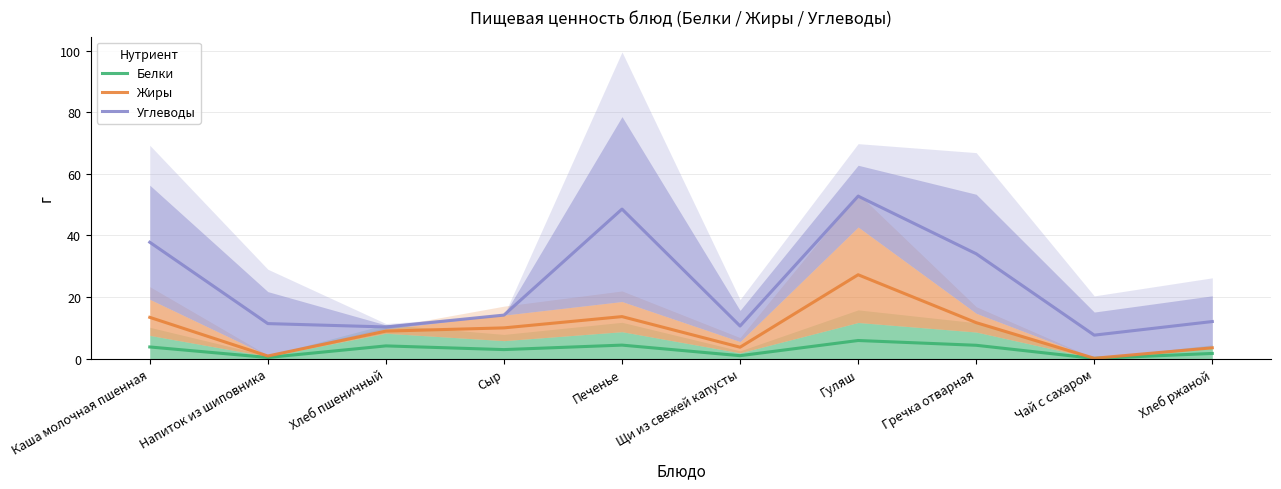

What are all the series names shown in the legend?

Белки, Жиры, Углеводы